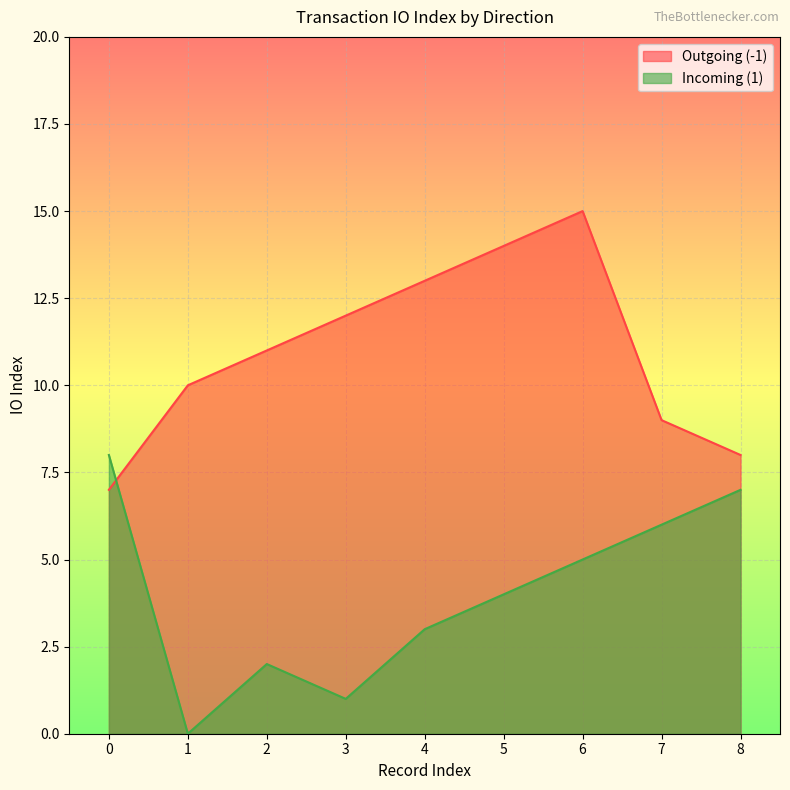

What are all the series names shown in the legend?

Outgoing (-1), Incoming (1)